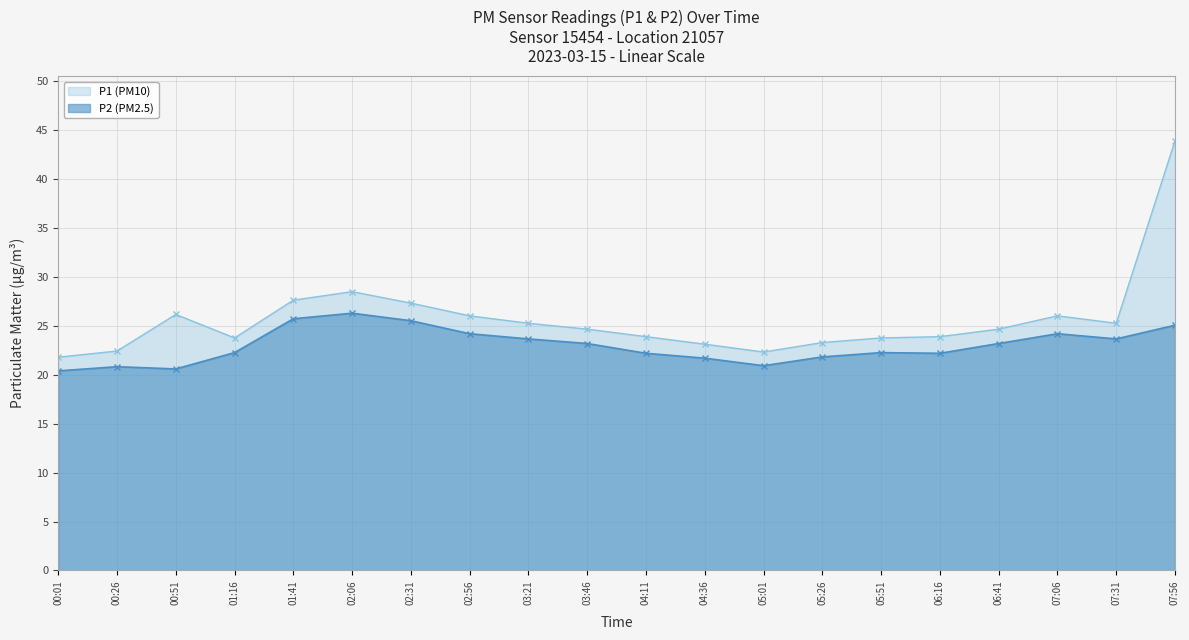

How many data points in P2 are less than 23?

10